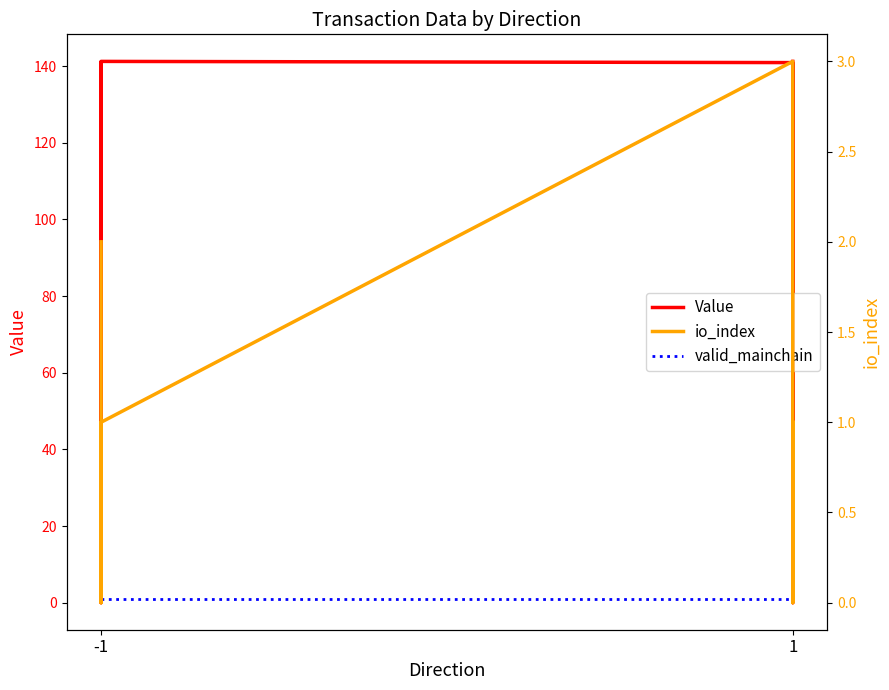

At which category does the chart reach its minimum across all series?

-1